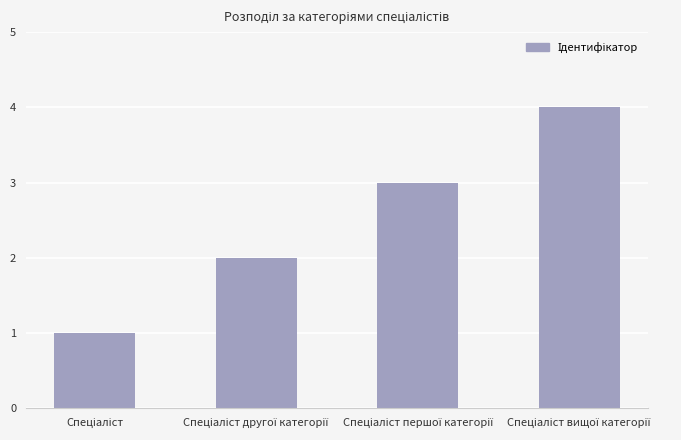

What is the maximum value shown in the chart?

4